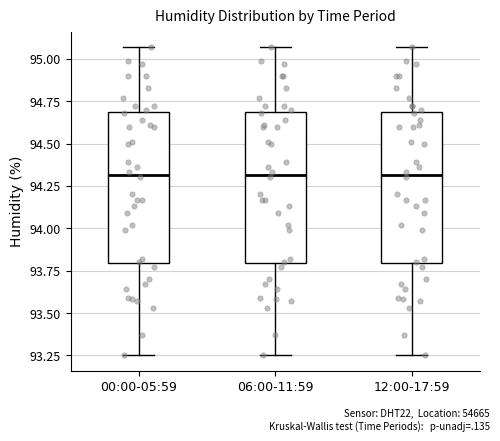

Reading left to right, read every box against the y-axis: the position of its median line, the range the box covers, and the ends of its whiskers. The values are not printed on the chart, so give them approximately, as read against the axis.

00:00-05:59: median 94.30, box 93.80 to 94.70, whiskers 93.25 to 95.05
06:00-11:59: median 94.30, box 93.80 to 94.70, whiskers 93.25 to 95.05
12:00-17:59: median 94.30, box 93.80 to 94.70, whiskers 93.25 to 95.05